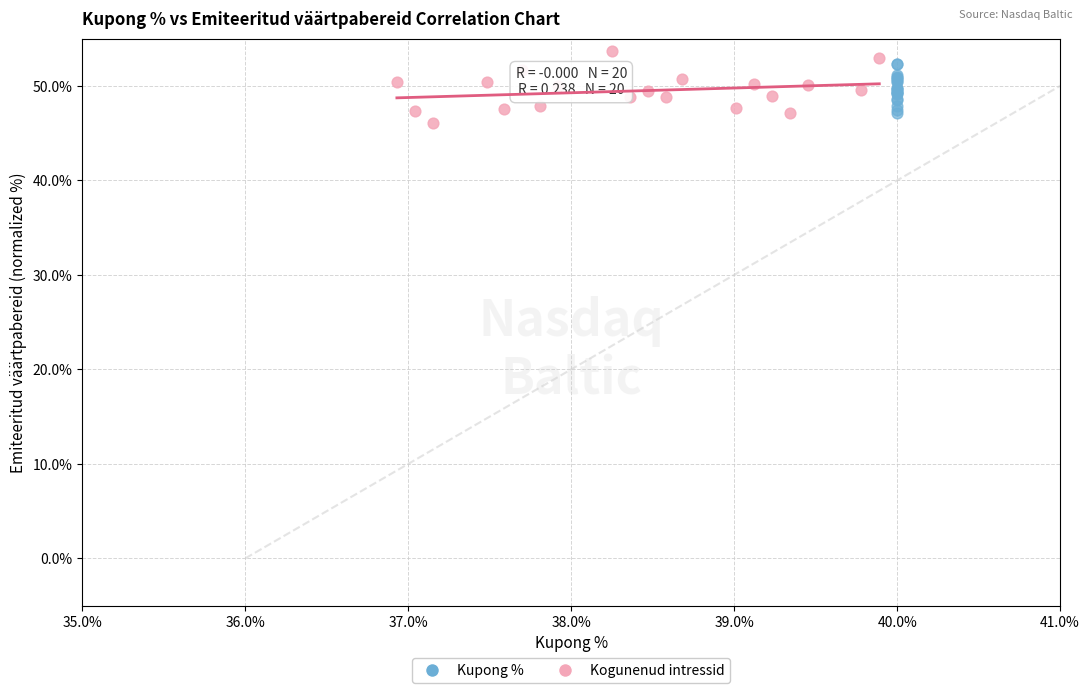

Which series has the widest spread of Y values?

Kogunenud intressid